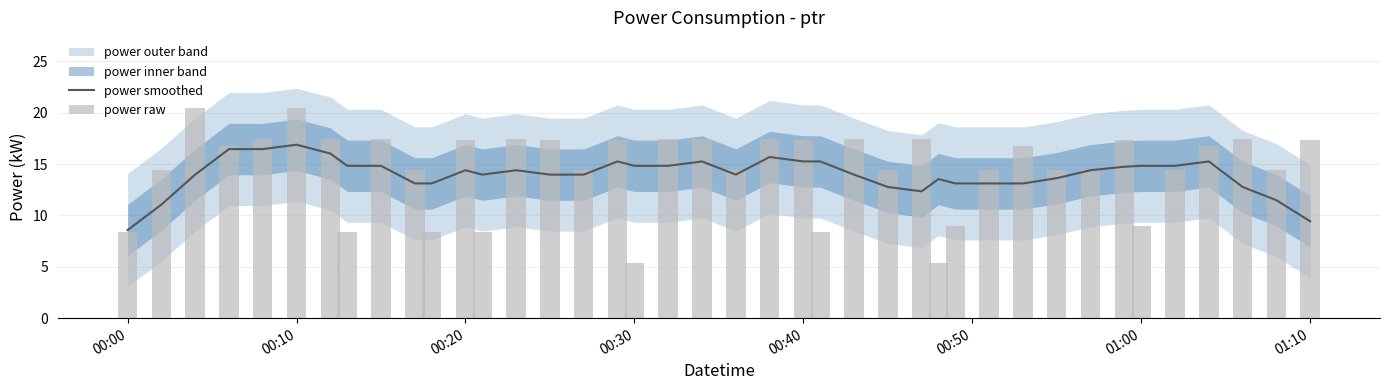

At 00:00, list the series in order from largest to smallest.

power smoothed, power raw